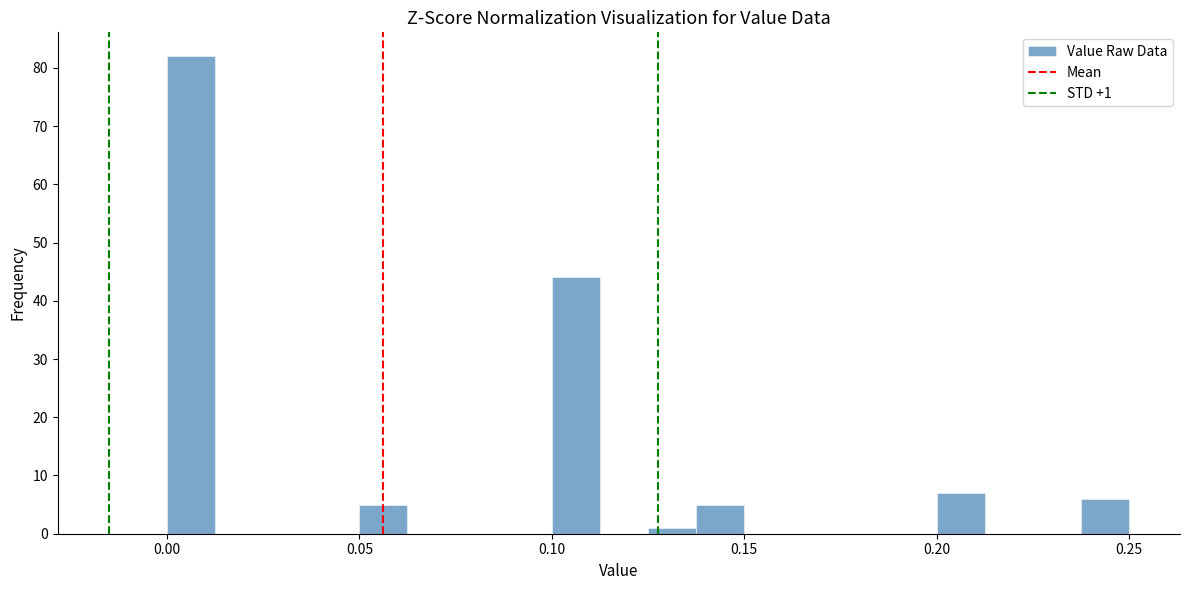

Read against the x-axis, roughly where is the centre of the tallest bar?

0.005